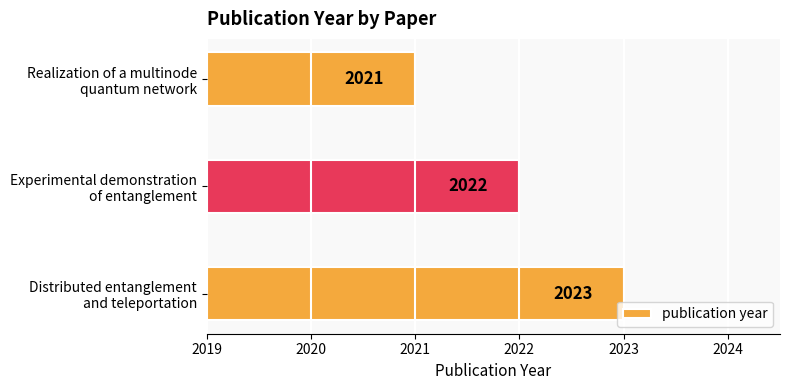

What is the minimum value shown in the chart?

2021